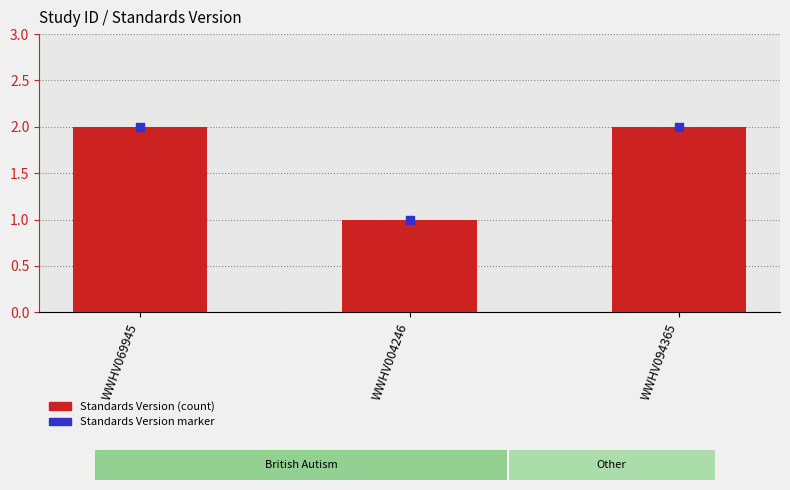

Which series has the widest spread of Y values?

Standards Version